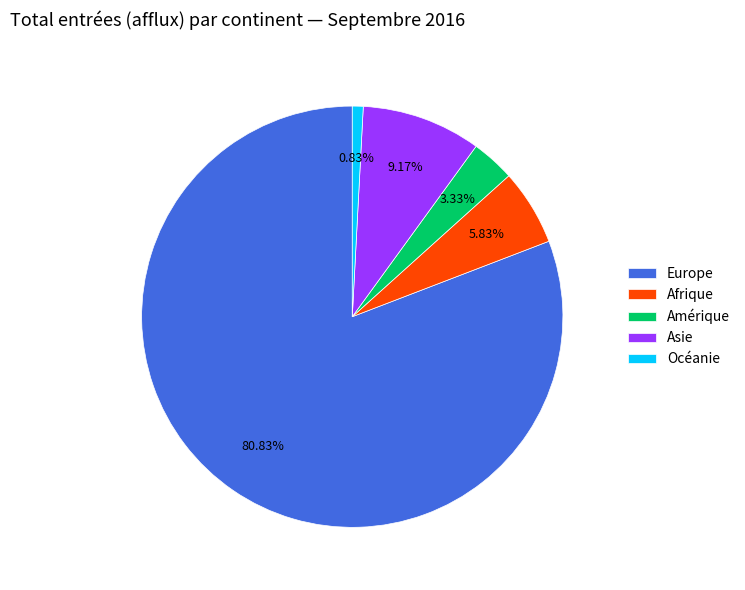

How many slices are in this pie chart?

5